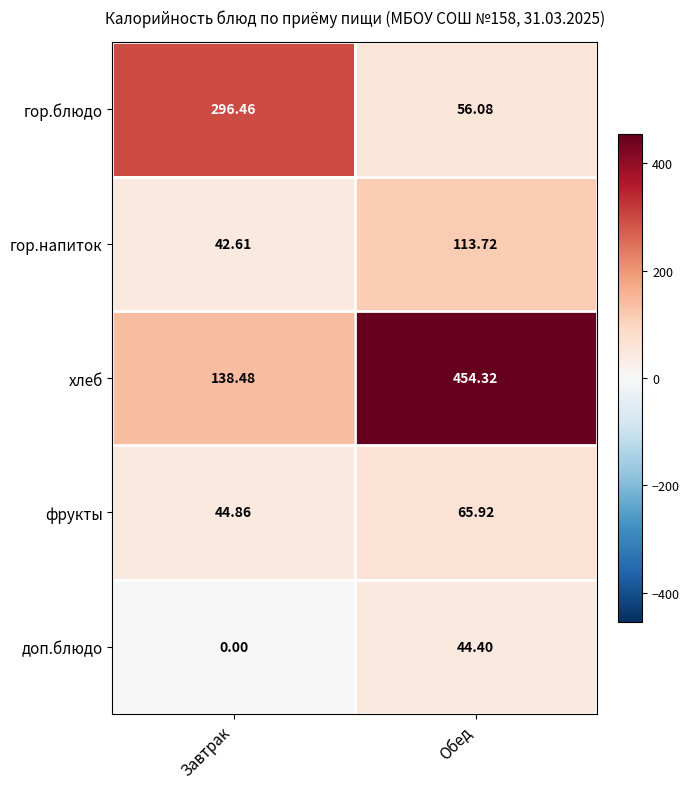

Where does the доп.блюдо series first go above 44?

Обед